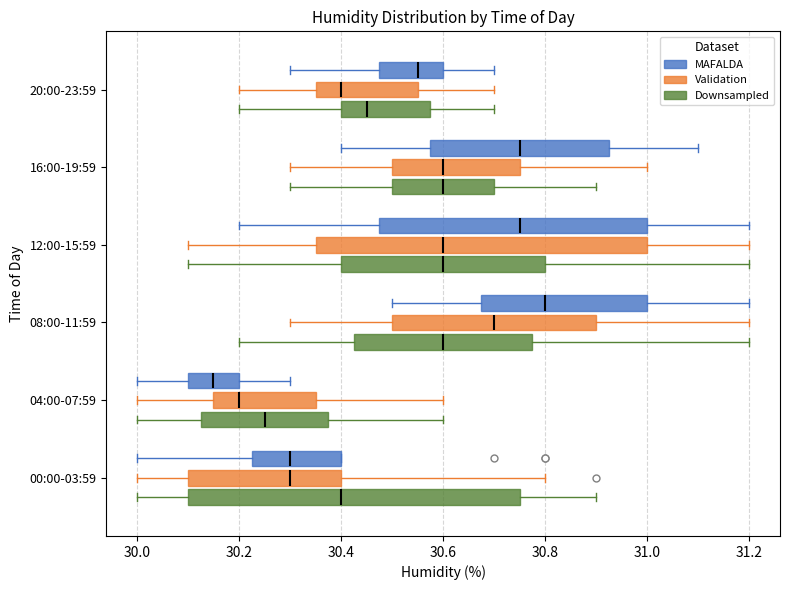

Reading bottom to top, read every box against the x-axis: the position of its median line, the range the box covers, and the ends of its whiskers. The values are not printed on the chart, so give them approximately, as read against the axis.

00:00-03:59 (Downsampled): median 30.40, box 30.10 to 30.76, whiskers 30.00 to 30.90
00:00-03:59 (Validation): median 30.30, box 30.10 to 30.40, whiskers 30.00 to 30.80
00:00-03:59 (MAFALDA): median 30.30, box 30.22 to 30.40, whiskers 30.00 to 30.40
04:00-07:59 (Downsampled): median 30.26, box 30.12 to 30.38, whiskers 30.00 to 30.60
04:00-07:59 (Validation): median 30.20, box 30.16 to 30.36, whiskers 30.00 to 30.60
04:00-07:59 (MAFALDA): median 30.16, box 30.10 to 30.20, whiskers 30.00 to 30.30
08:00-11:59 (Downsampled): median 30.60, box 30.42 to 30.78, whiskers 30.20 to 31.20
08:00-11:59 (Validation): median 30.70, box 30.50 to 30.90, whiskers 30.30 to 31.20
08:00-11:59 (MAFALDA): median 30.80, box 30.68 to 31.00, whiskers 30.50 to 31.20
12:00-15:59 (Downsampled): median 30.60, box 30.40 to 30.80, whiskers 30.10 to 31.20
12:00-15:59 (Validation): median 30.60, box 30.36 to 31.00, whiskers 30.10 to 31.20
12:00-15:59 (MAFALDA): median 30.76, box 30.48 to 31.00, whiskers 30.20 to 31.20
16:00-19:59 (Downsampled): median 30.60, box 30.50 to 30.70, whiskers 30.30 to 30.90
16:00-19:59 (Validation): median 30.60, box 30.50 to 30.76, whiskers 30.30 to 31.00
16:00-19:59 (MAFALDA): median 30.76, box 30.58 to 30.92, whiskers 30.40 to 31.10
20:00-23:59 (Downsampled): median 30.46, box 30.40 to 30.58, whiskers 30.20 to 30.70
20:00-23:59 (Validation): median 30.40, box 30.36 to 30.56, whiskers 30.20 to 30.70
20:00-23:59 (MAFALDA): median 30.56, box 30.48 to 30.60, whiskers 30.30 to 30.70